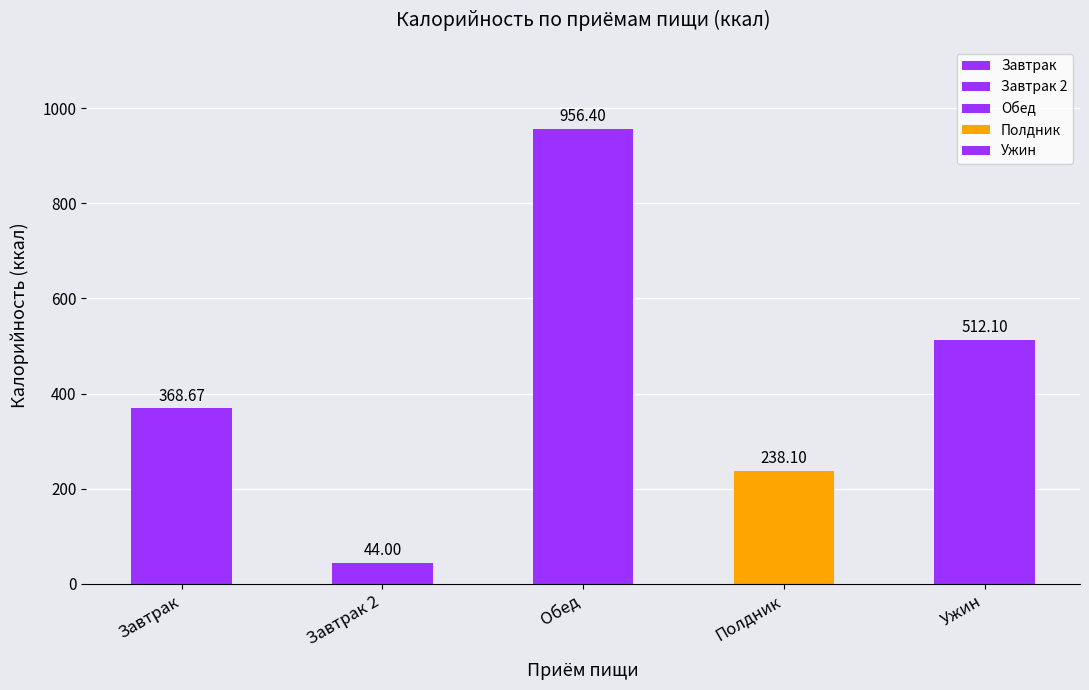

What is the minimum value shown in the chart?

44.0